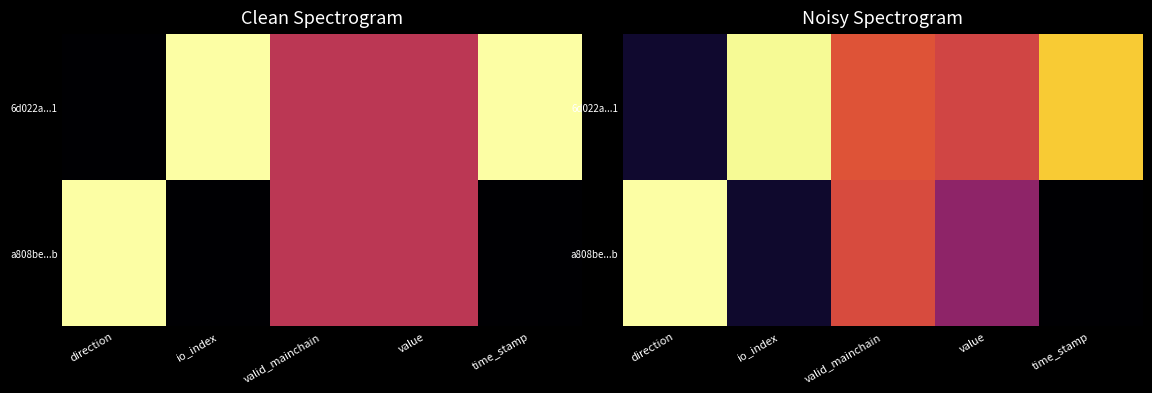

What is the greatest value displayed?

1.0